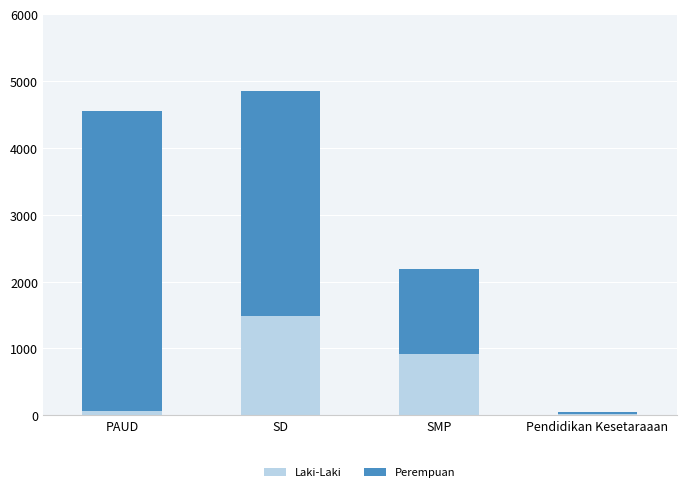

What is the total value across all series at SD?

4856